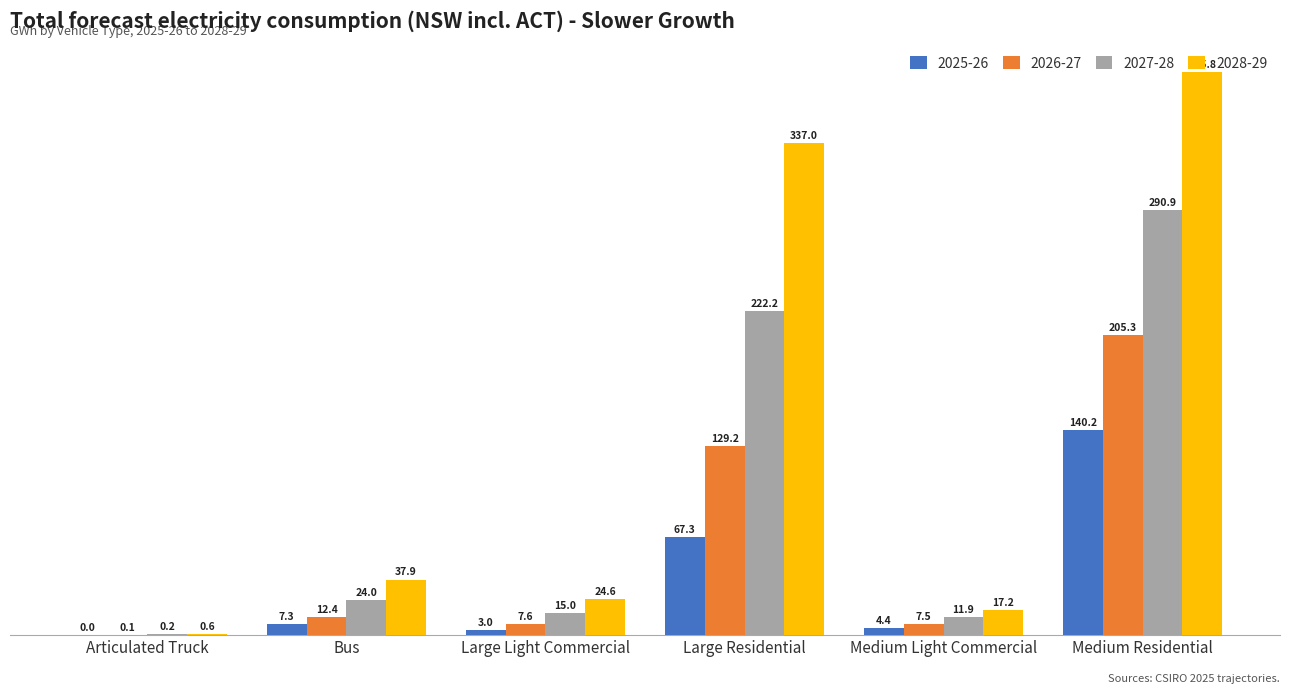

What is the total value across all series at Medium Light Commercial?

41.0